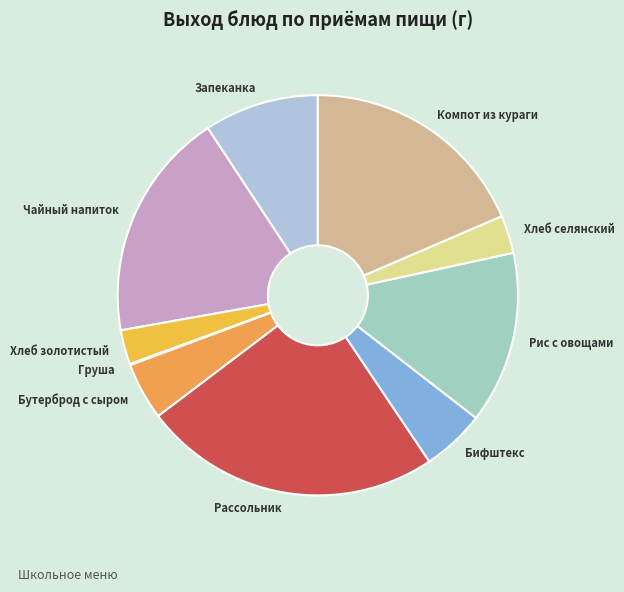

Do Бутерброд с сыром and Чайный напиток together represent more than half of the pie?

No